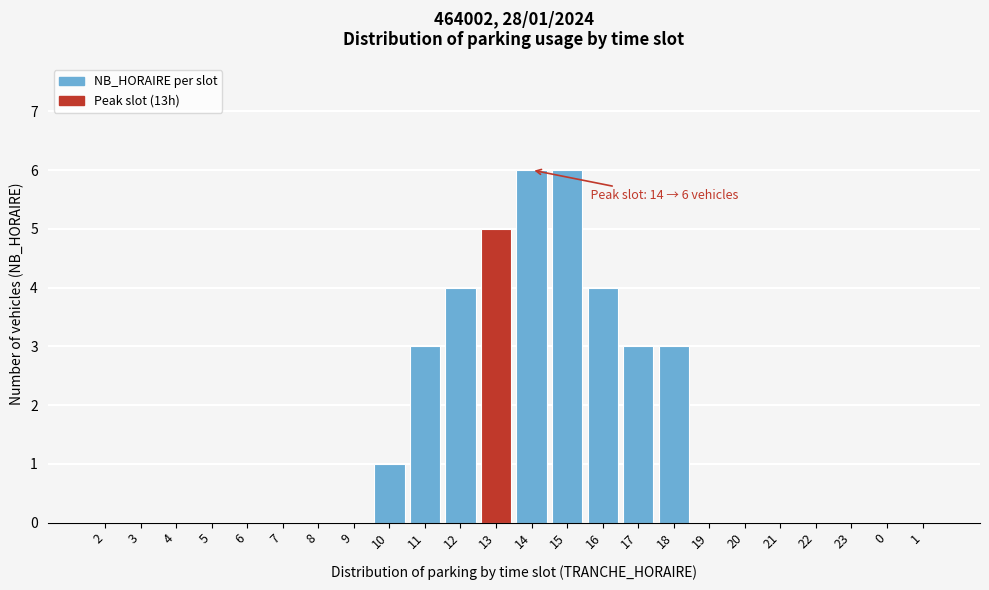

Reading left to right, list all the values displayed in this chart.

2=0	3=0	4=0	5=0	6=0	7=0	8=0	9=0	10=1	11=3	12=4	13=5	14=6	15=6	16=4	17=3	18=3	19=0	20=0	21=0	22=0	23=0	0=0	1=0